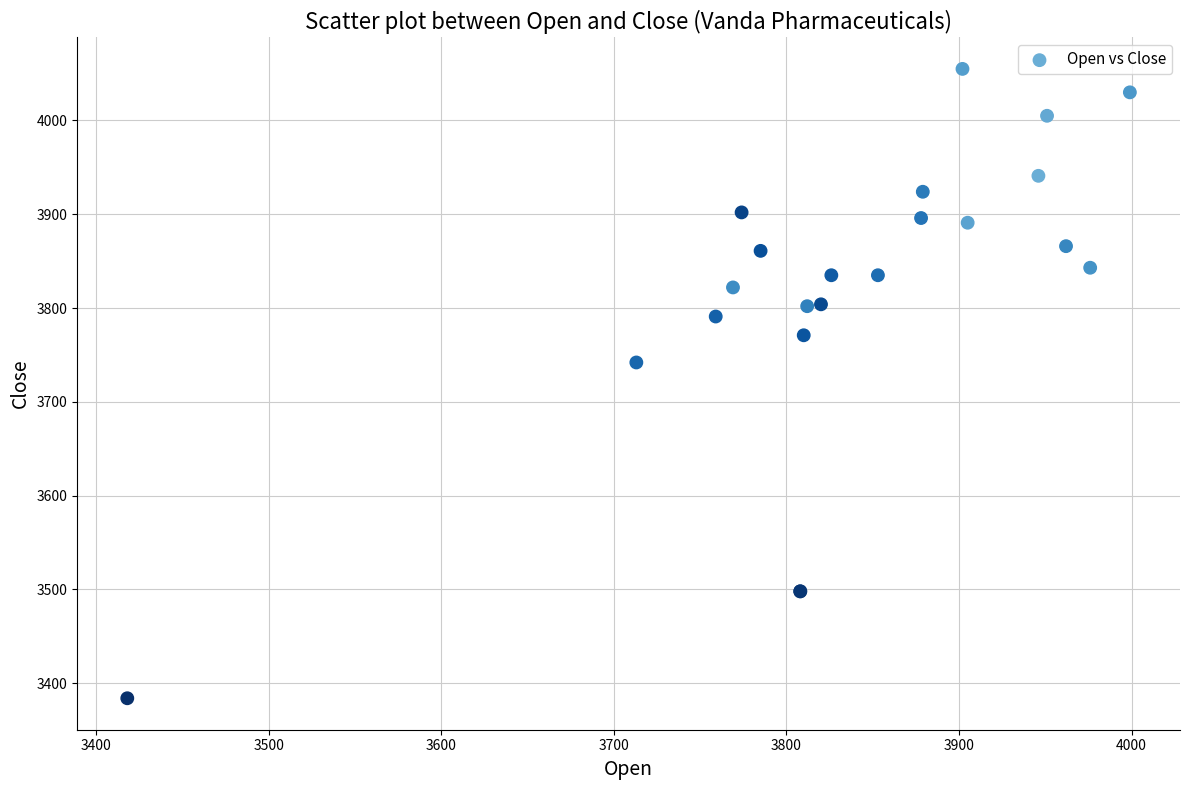

What Y value in the scatter plot is closest to 3719?

3742